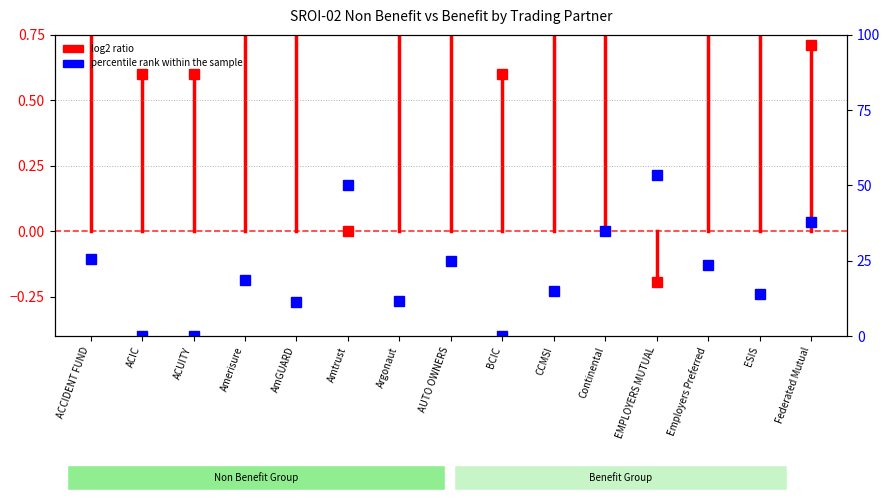

Read the value at Argonaut.

11.6